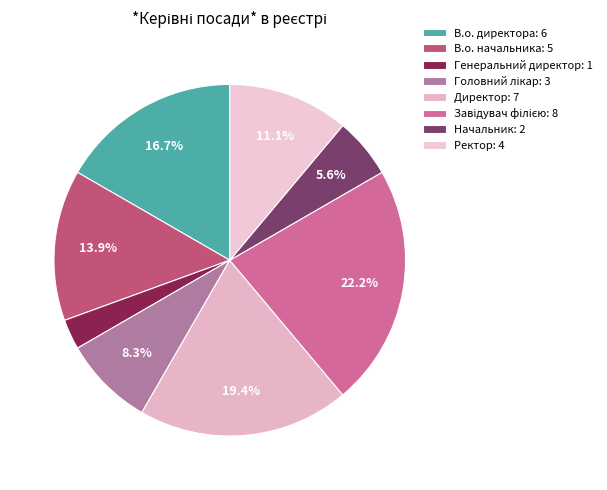

Does В.о. директора account for over 50% of the chart?

No